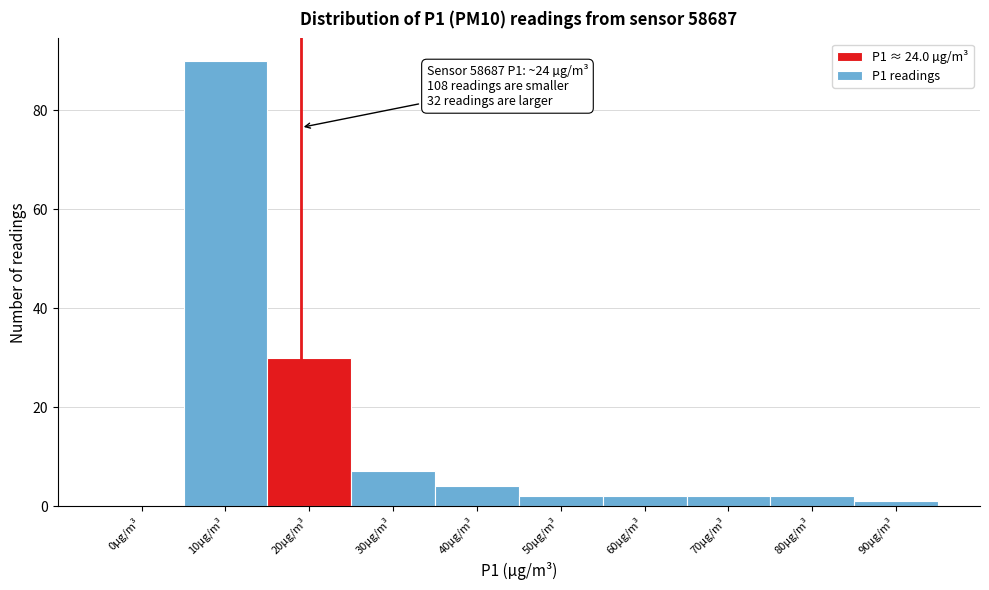

Reading left to right, transcribe all the data shown in this chart.

0µg/m³=0	10µg/m³=90	20µg/m³=30	30µg/m³=7	40µg/m³=4	50µg/m³=2	60µg/m³=2	70µg/m³=2	80µg/m³=2	90µg/m³=1